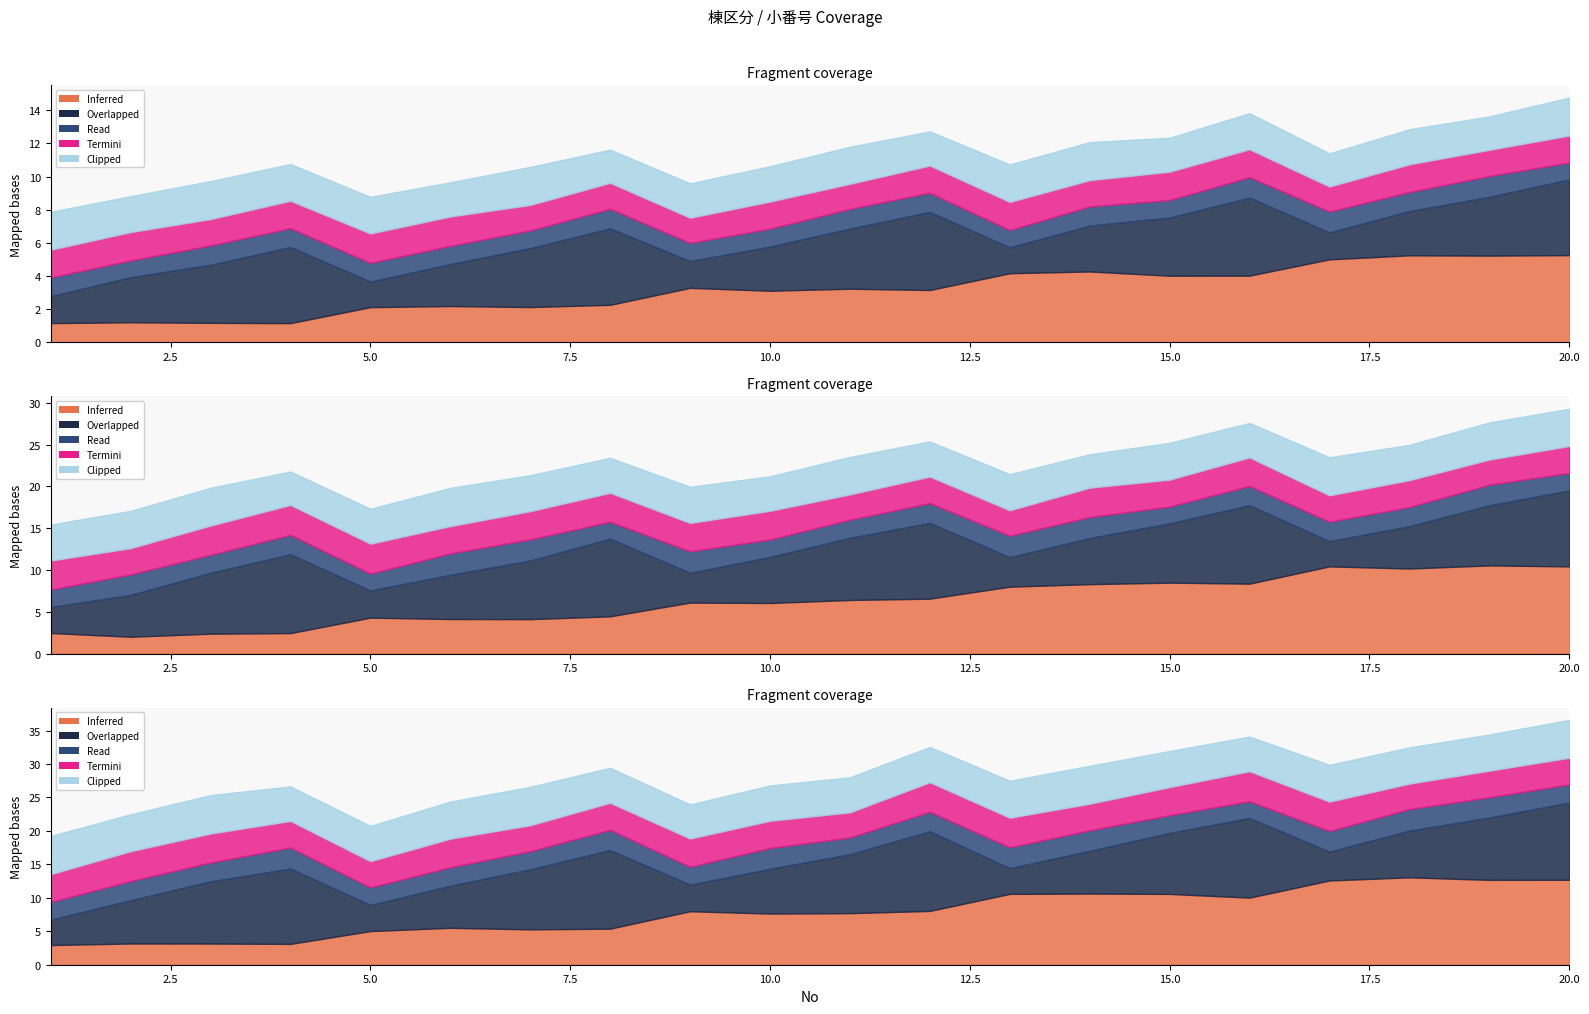

Rank the categories by 小番号 value from highest to lowest.

4, 8, 12, 16, 20, 3, 7, 11, 15, 19, 2, 6, 10, 14, 18, 1, 5, 9, 13, 17